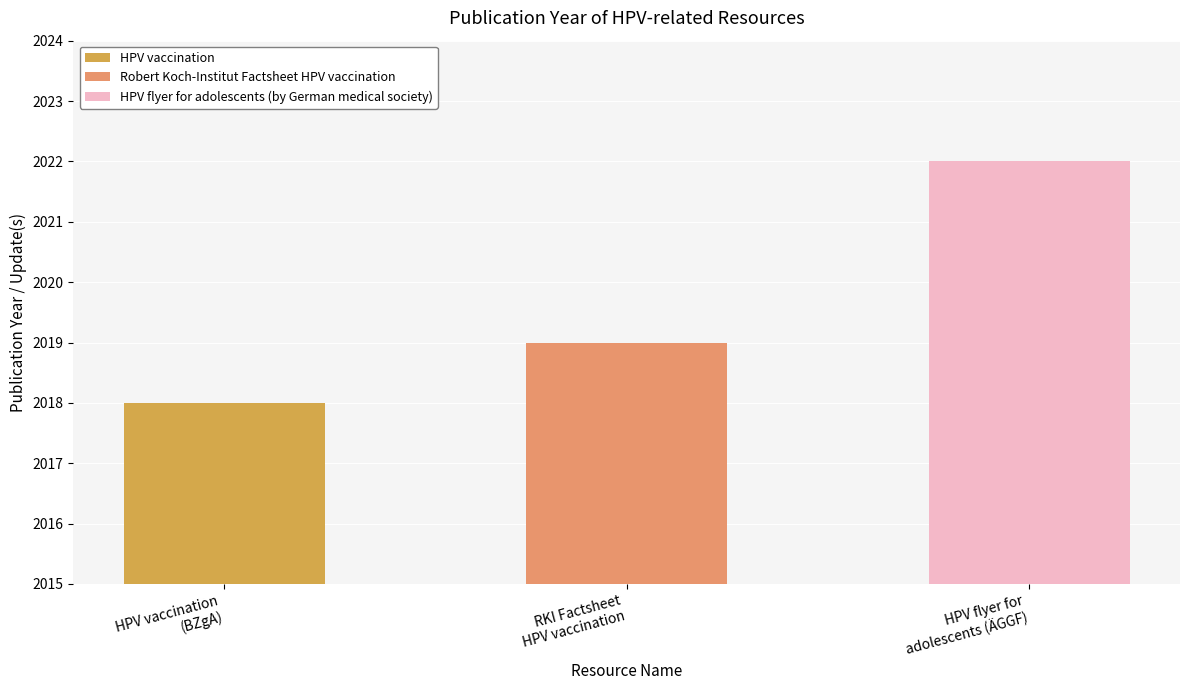

Which has a higher value, Robert Koch-Institut Factsheet HPV vaccination or HPV flyer for adolescents (by German medical society)?

HPV flyer for adolescents (by German medical society)